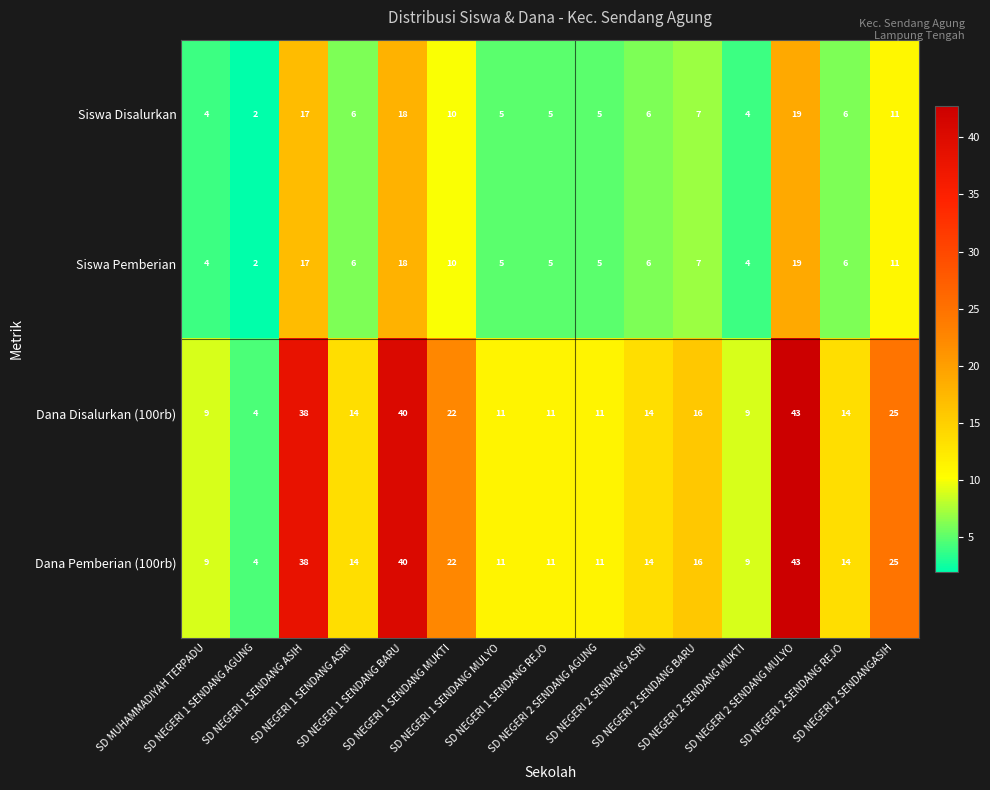

What is the maximum value shown in the chart?

43